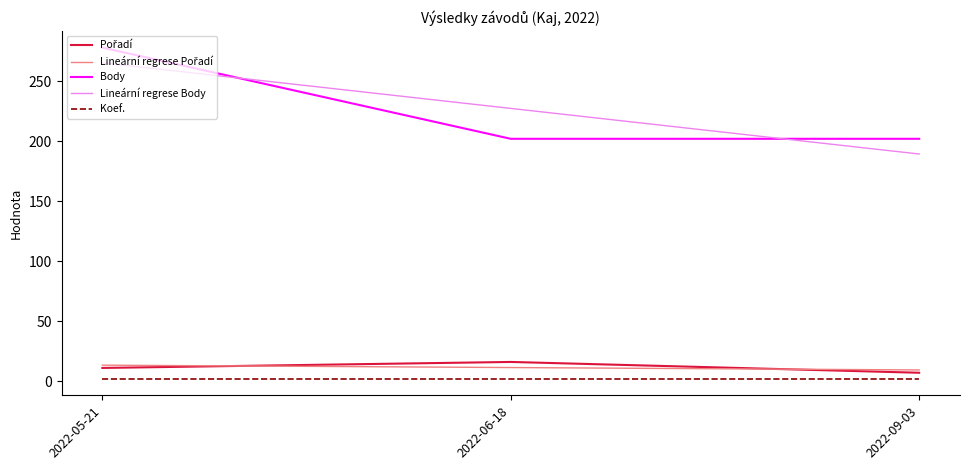

At which label does Lineární regrese Body first exceed 227?

2022-05-21